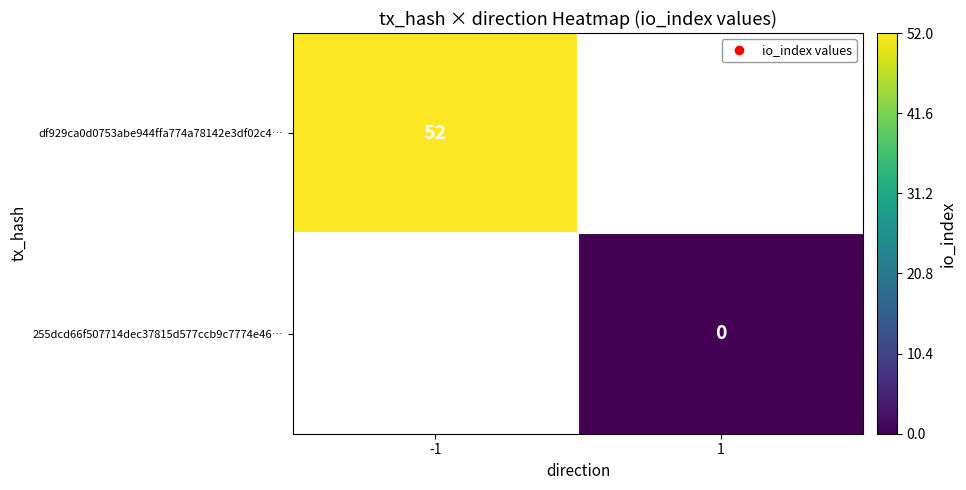

True or false: df929ca0d0753abe944ffa774a78142e3df02c4… has a value of 52 at -1.

True